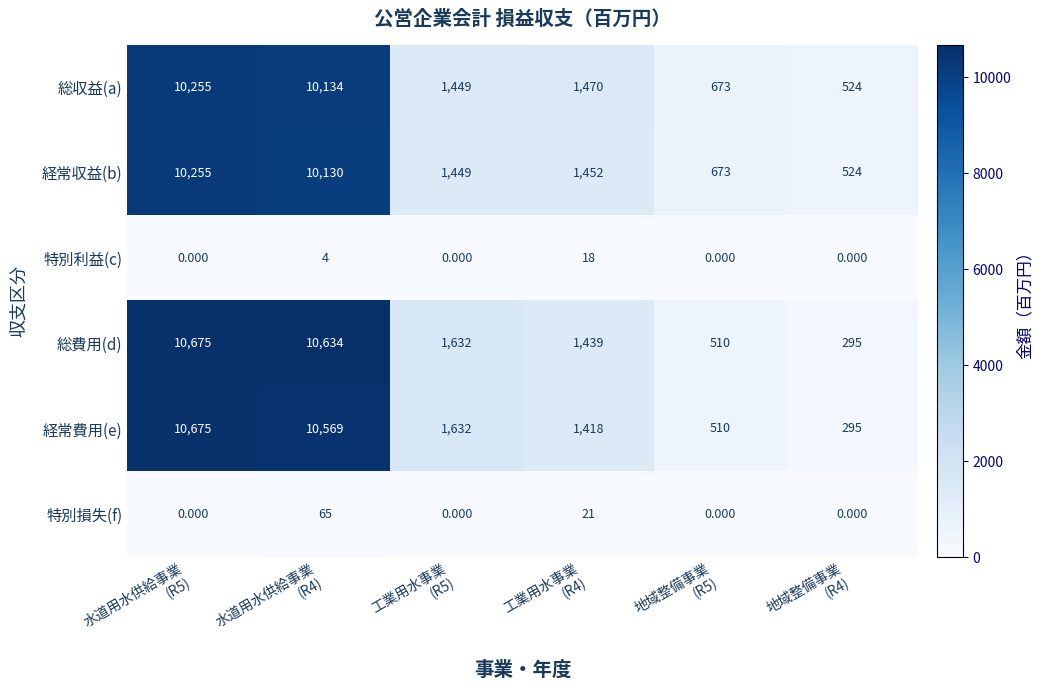

How many data points does each series have?

6